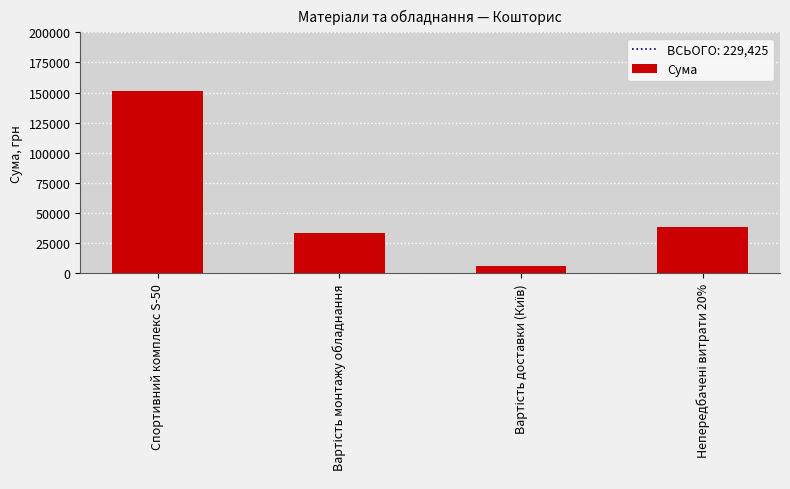

What is the difference between the maximum and minimum values?

145600